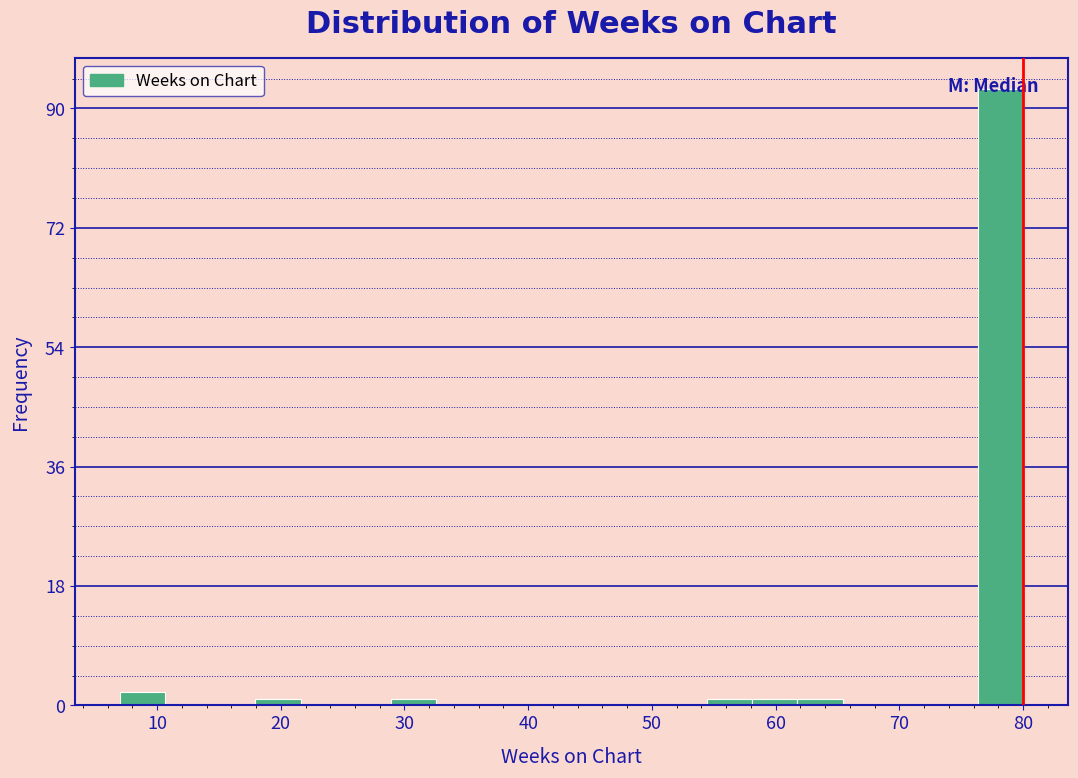

Around what value on the x-axis is the tallest bar? Give the approximate position of its centre, as read against the axis.

78